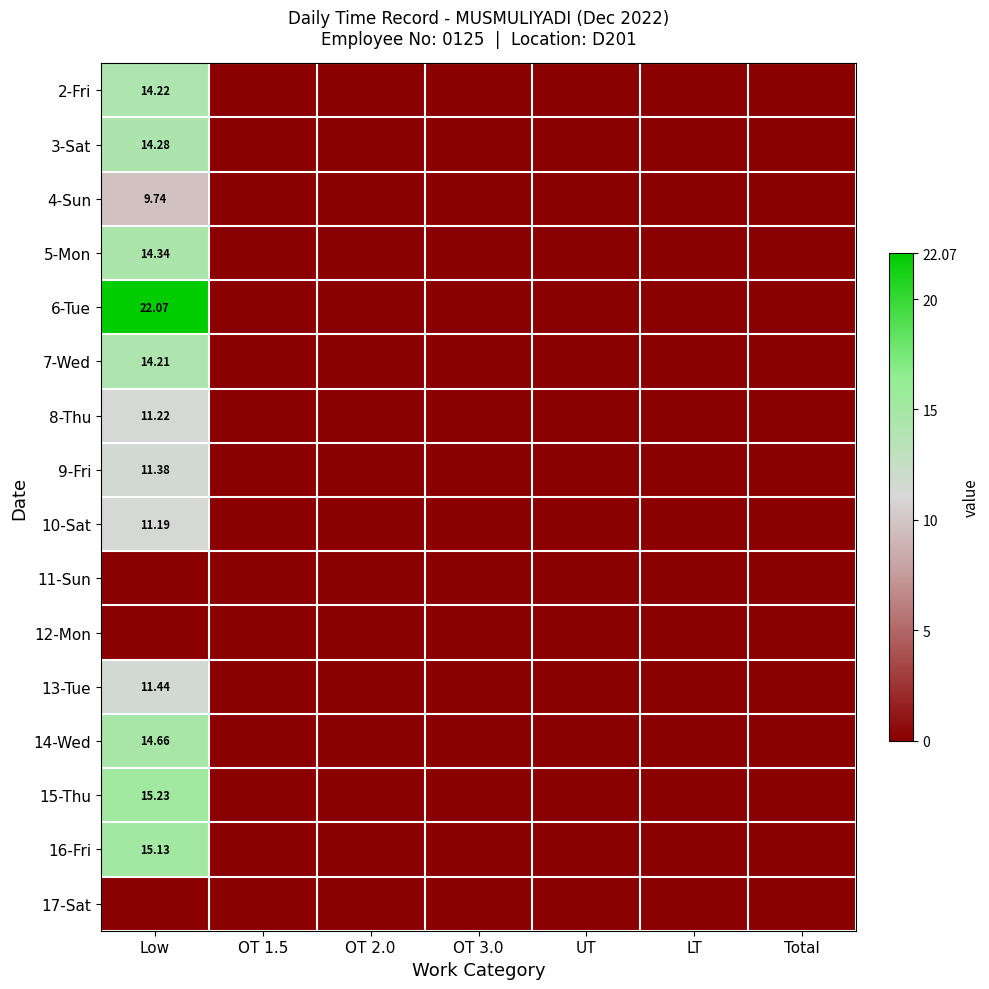

What is the sum of the 9-Fri values at Low and LT?

11.4